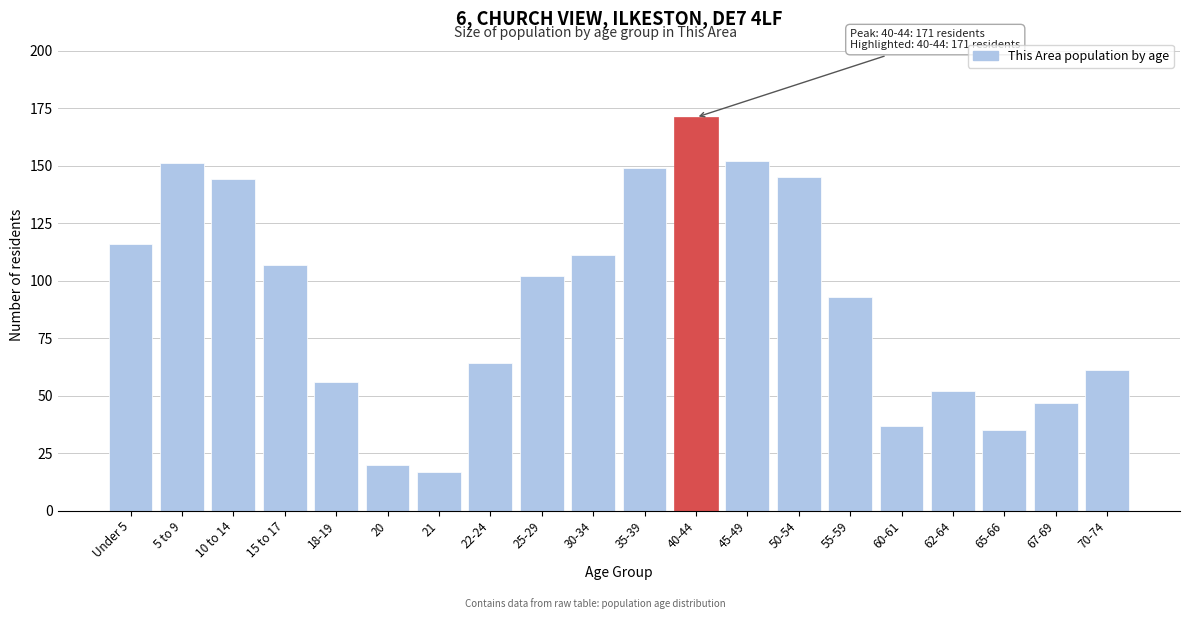

Reading right to left, what are all the values shown in this chart?

70-74=61	67-69=47	65-66=35	62-64=52	60-61=37	55-59=93	50-54=145	45-49=152	40-44=171	35-39=149	30-34=111	25-29=102	22-24=64	21=17	20=20	18-19=56	15 to 17=107	10 to 14=144	5 to 9=151	Under 5=116